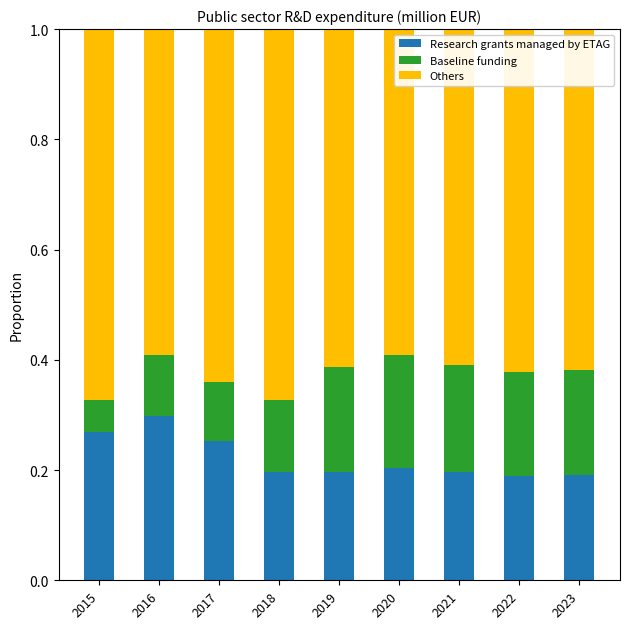

At which label does Research grants managed by ETAG reach its peak?

2016